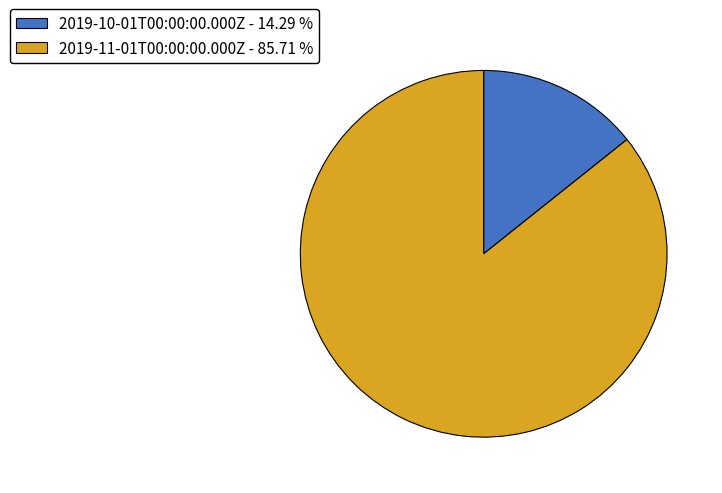

Does any single category account for the majority?

Yes